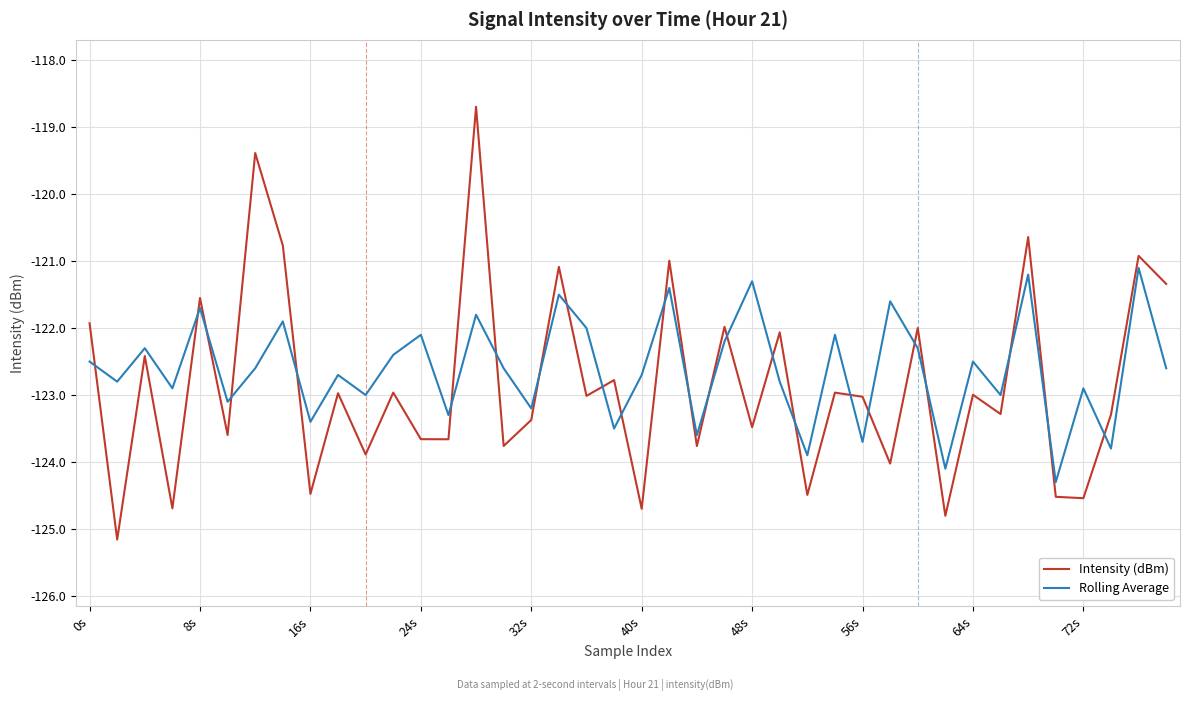

What is the smallest value displayed?

-125.2